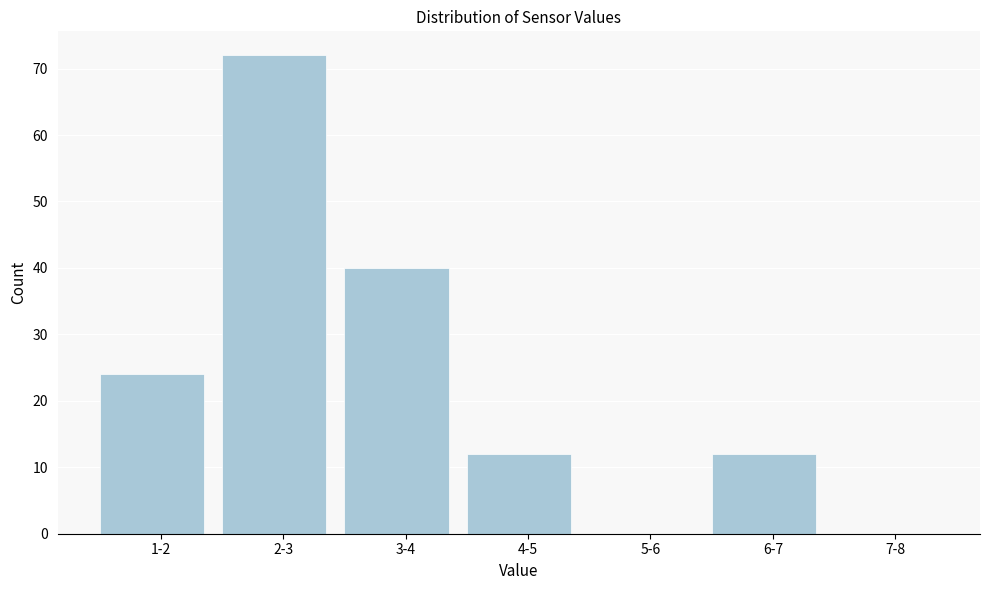

Reading left to right, transcribe all the data shown in this chart.

1-2=24	2-3=72	3-4=40	4-5=12	5-6=0	6-7=12	7-8=0